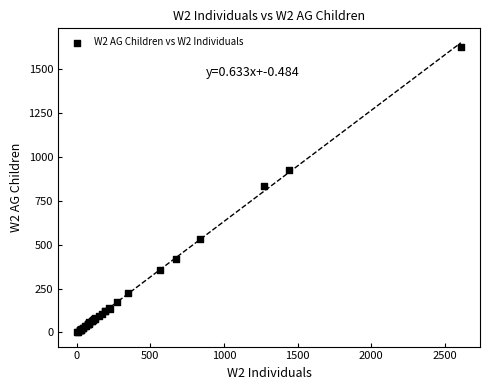

What Y value in the scatter plot is closest to 815?

836